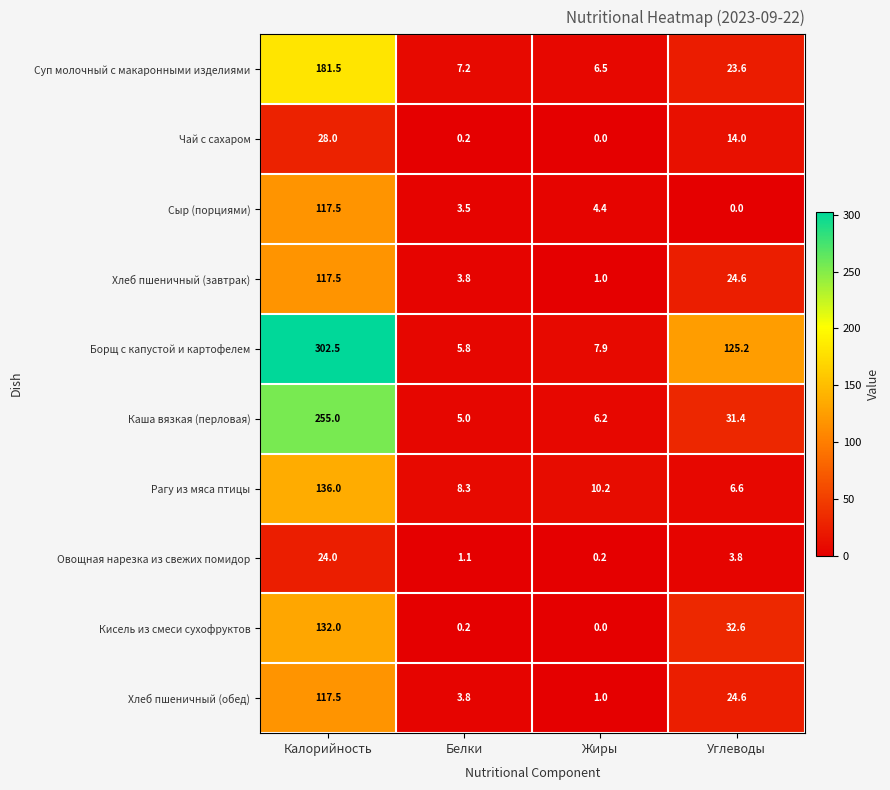

At which category is the sum across all series the highest?

Калорийность